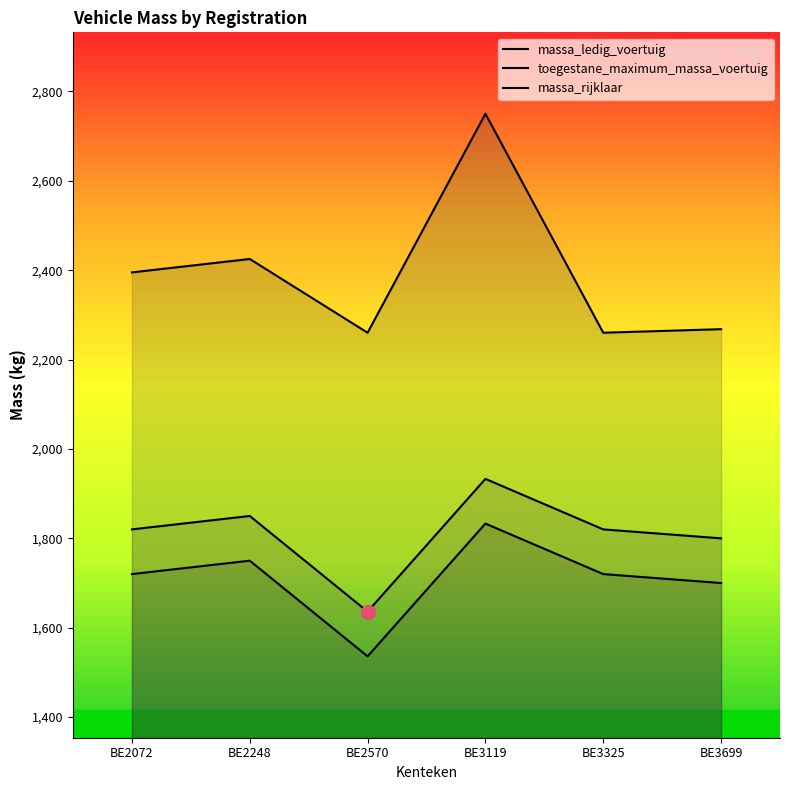

The toegestane_maximum_massa_voertuig series shows 2260 at BE2570. True or false?

True